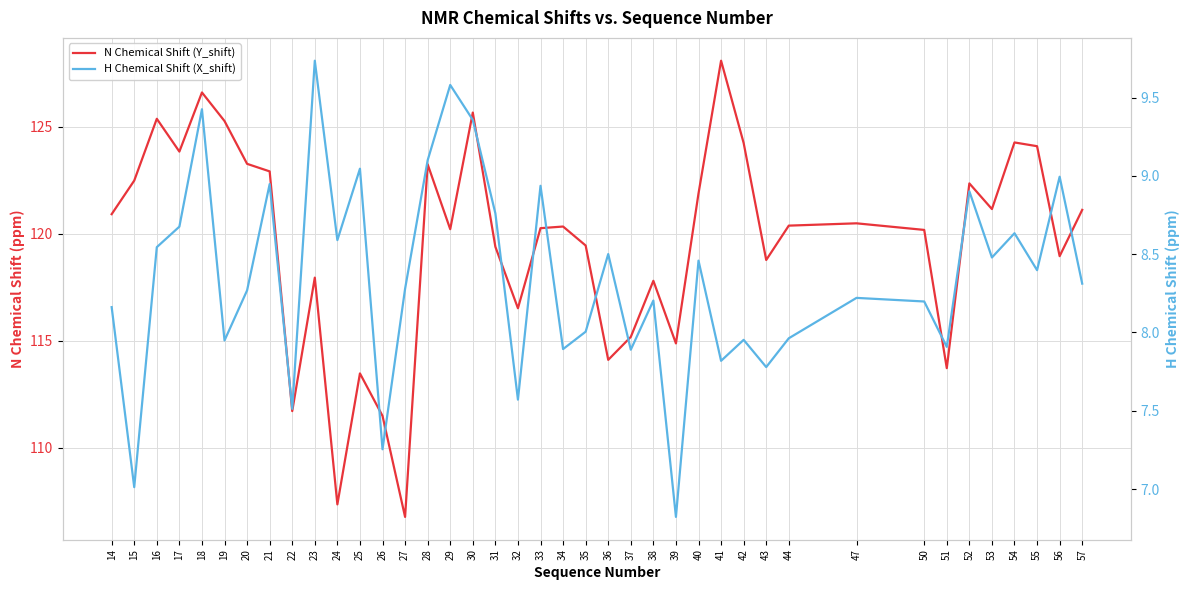

At which label does N Chemical Shift (Y_shift) first exceed 120?

14